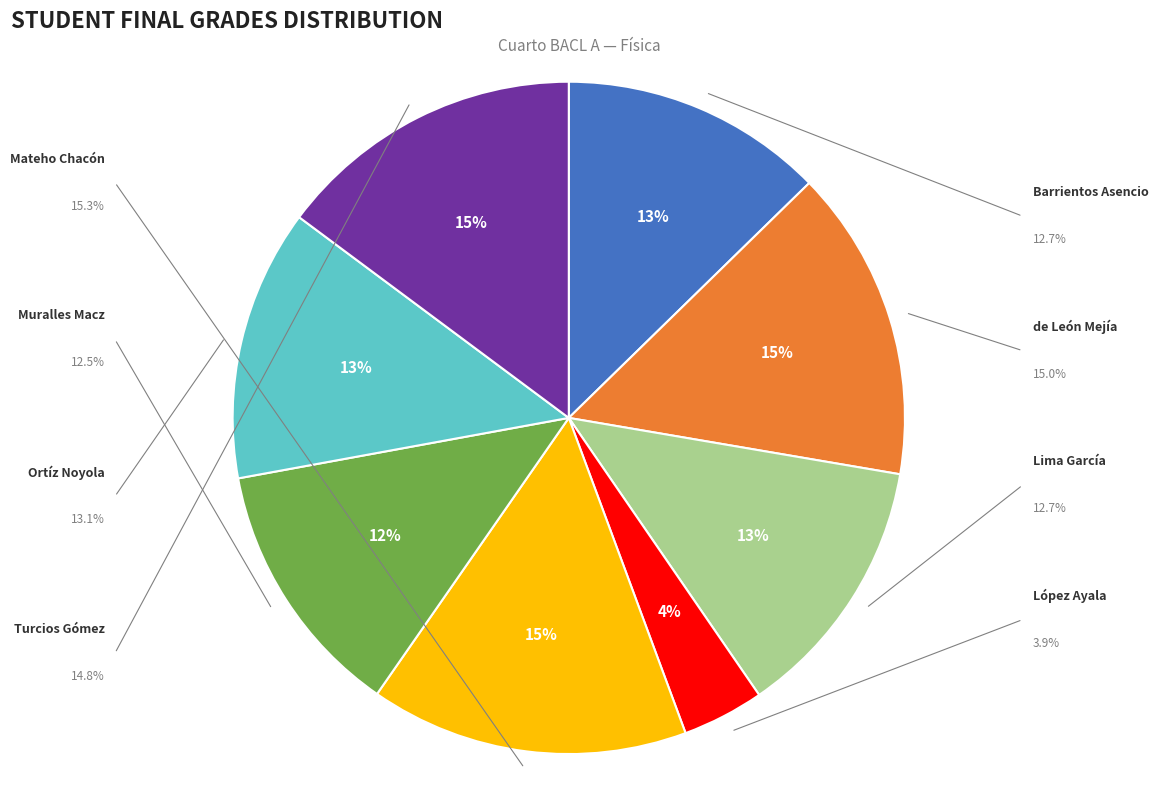

Is there any slice that represents more than half of the pie?

No